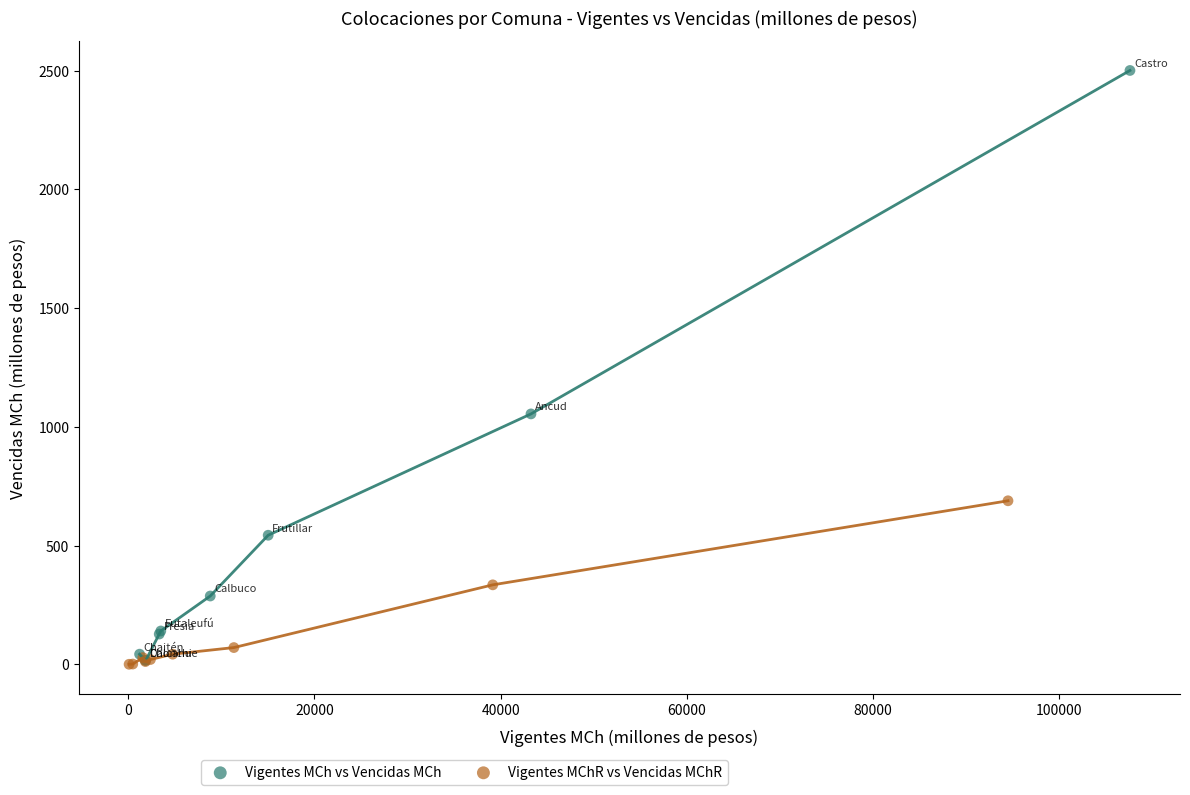

Which series has the largest Y range (max minus min)?

Vigentes MCh vs Vencidas MCh